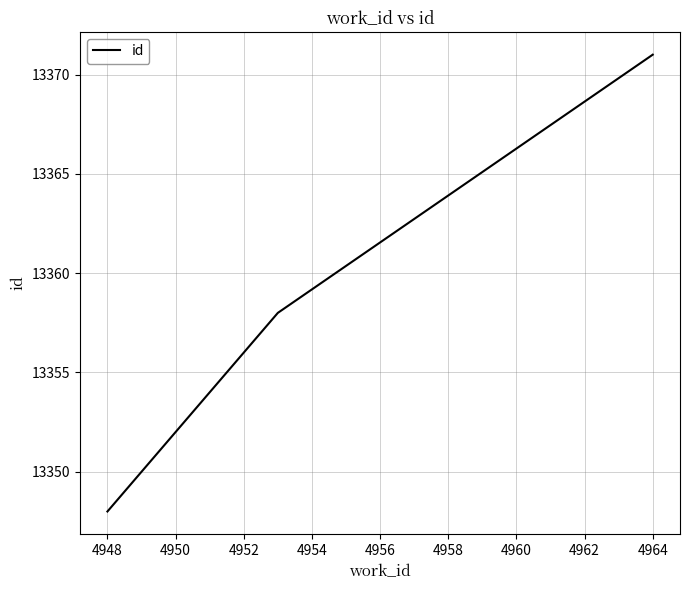

What is the maximum value shown in the chart?

13371